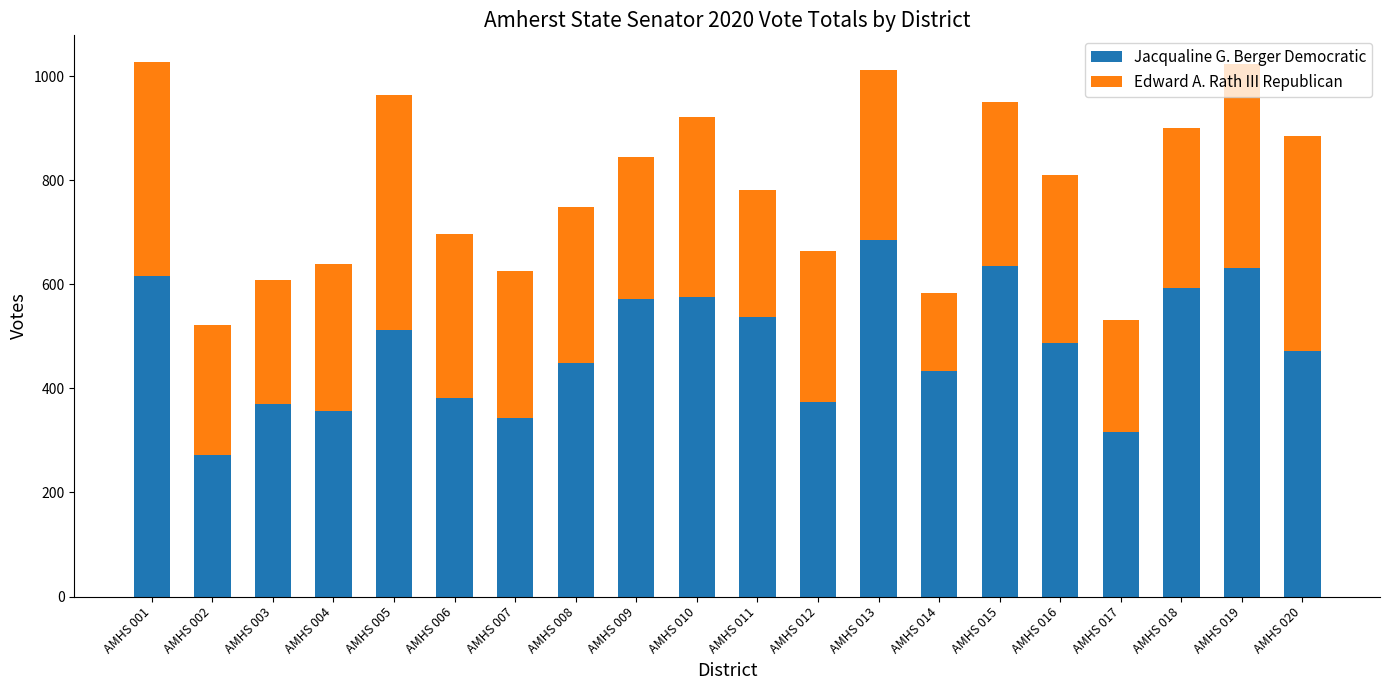

What is the total value across all series at AMHS 015?

950